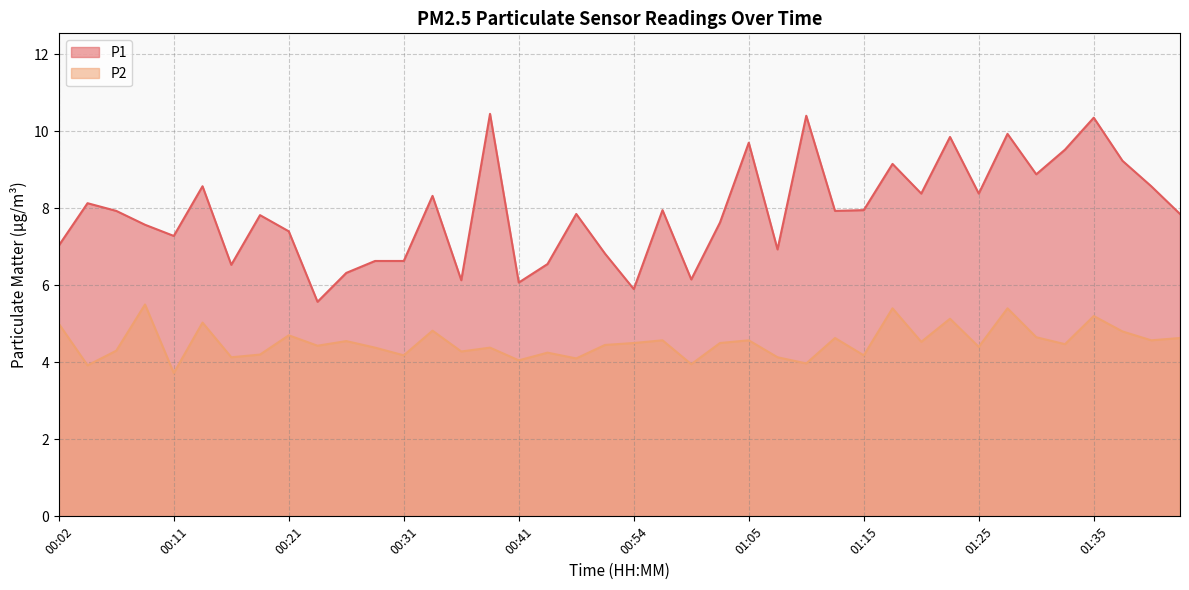

How many data points in P1 are less than 7?

12